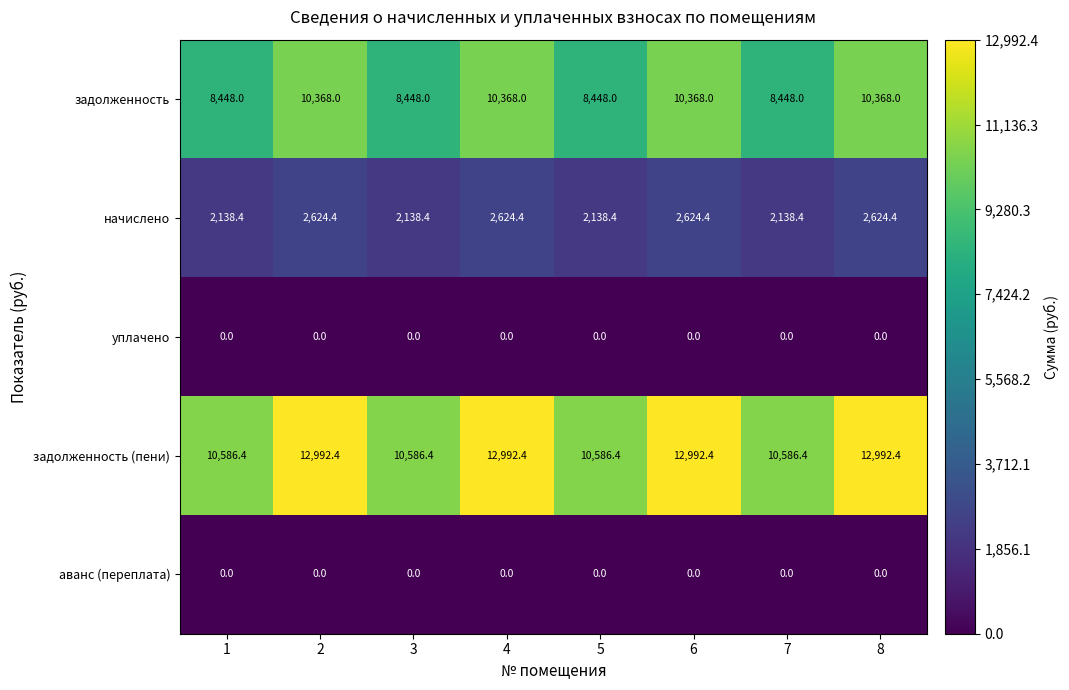

The value of уплачено at 8 is 0.0. True or false?

True